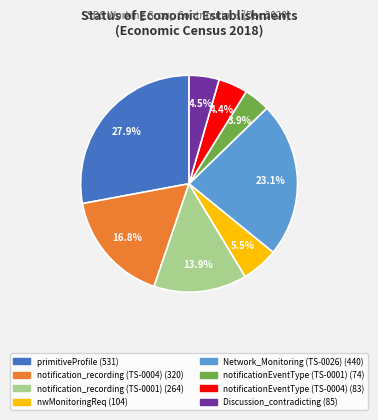

The notification_recording (TS-0001) slice represents 7% of the pie. True or false?

False